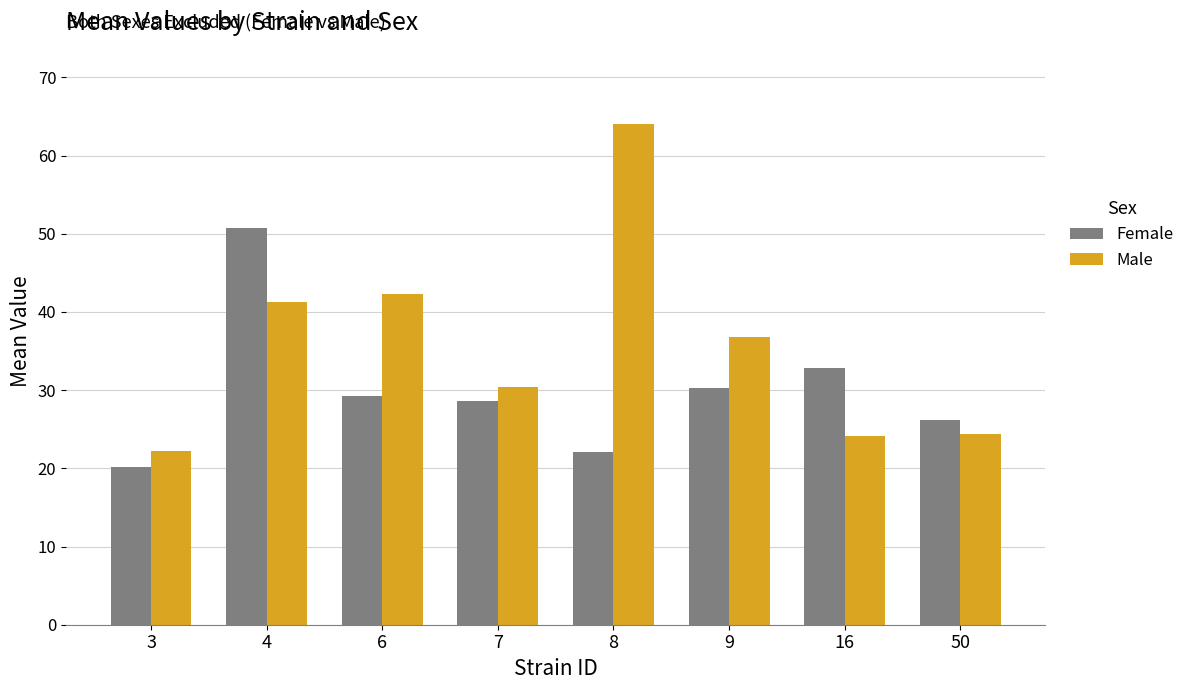

Rank the series by their average value, from highest to lowest.

Male, Female